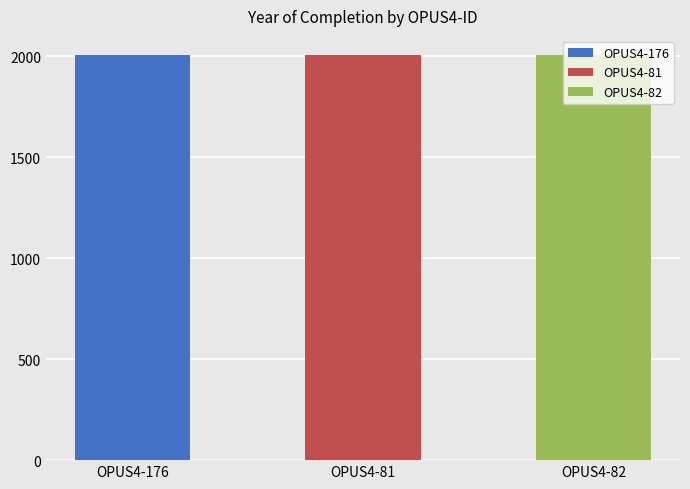

Between OPUS4-81 and OPUS4-82, which is larger?

OPUS4-81